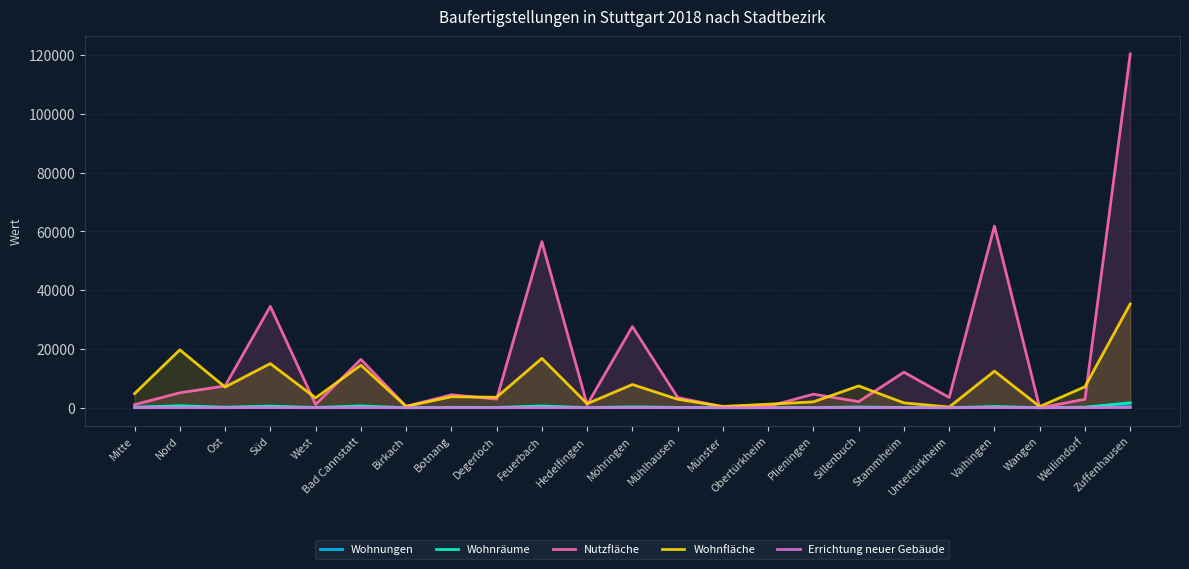

What is the average value of the Errichtung neuer Gebäude series?

15